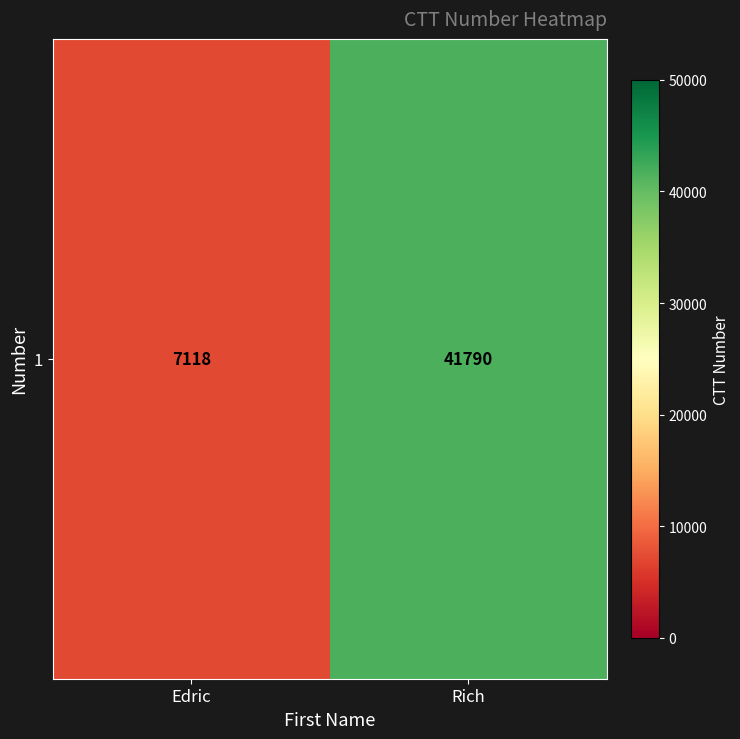

Reading left to right, transcribe all the data shown in this chart.

7118	41790